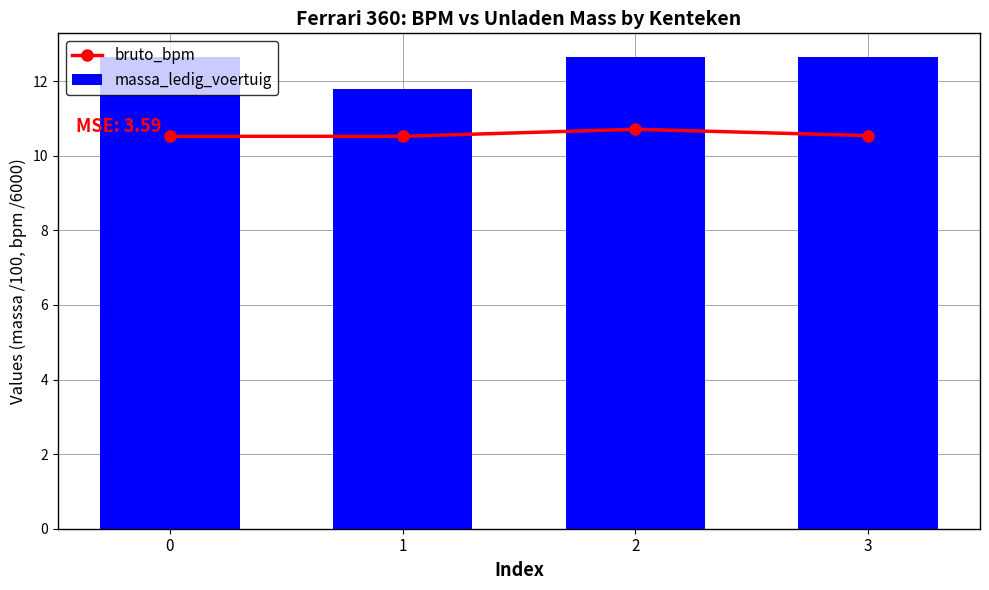

Is it true that bruto_bpm equals 10.5 at 3?

True